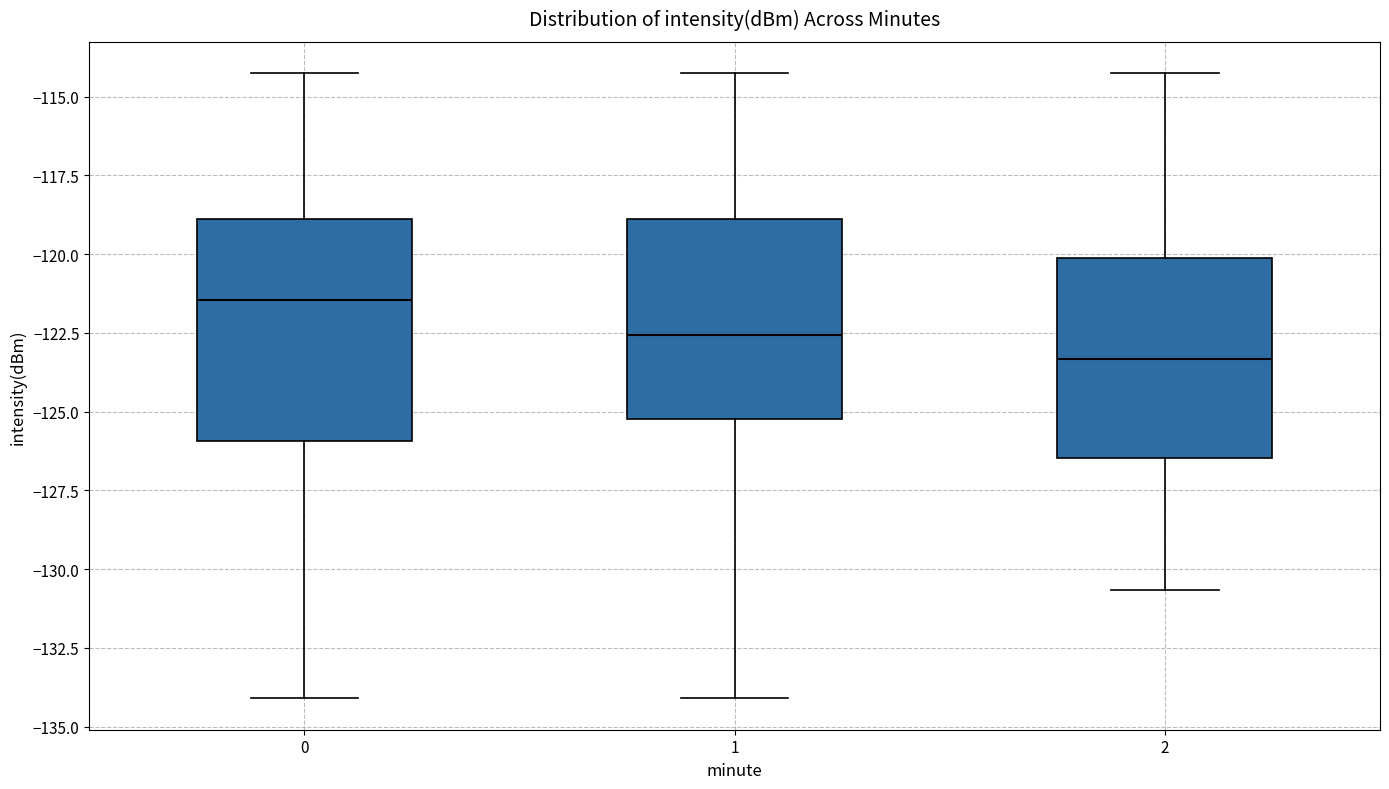

Which box has the highest median line?

0